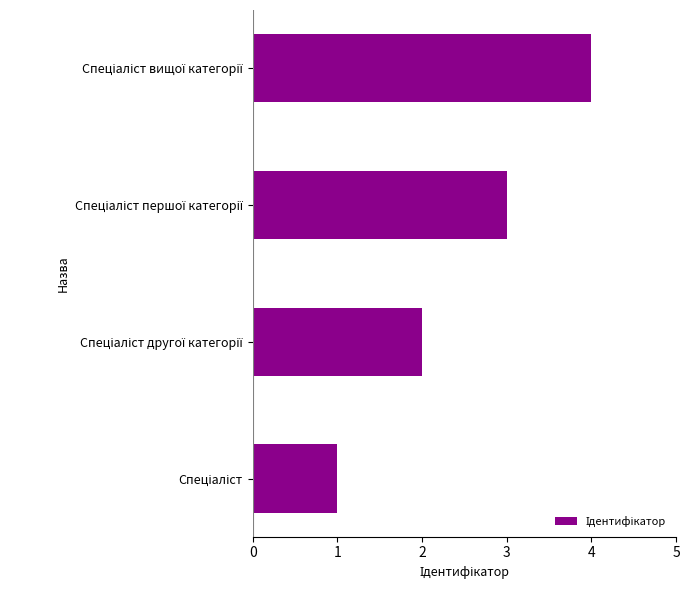

How many data points does each series have?

4